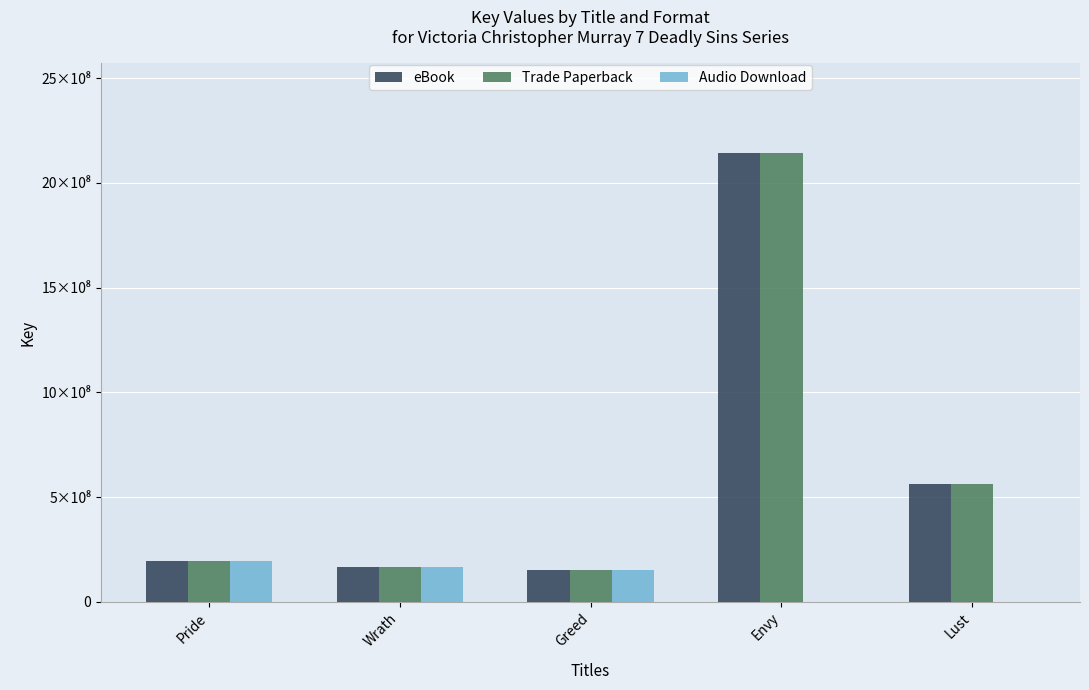

What are all the series names shown in the legend?

eBook, Trade Paperback, Audio Download